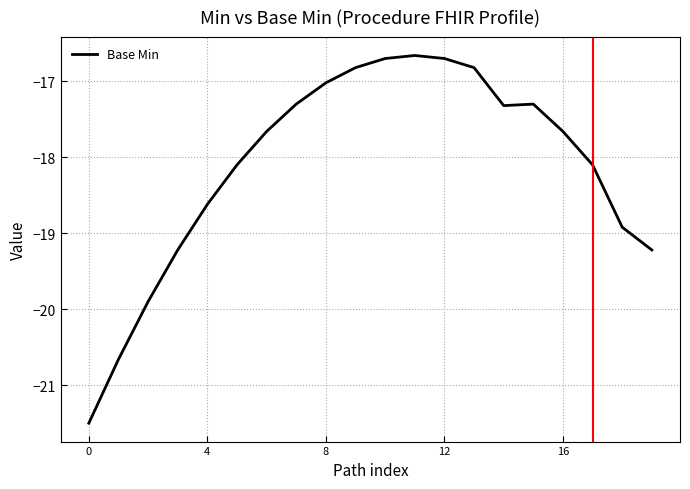

How many interior local valleys (lower than both neighbors) does the data have?

1